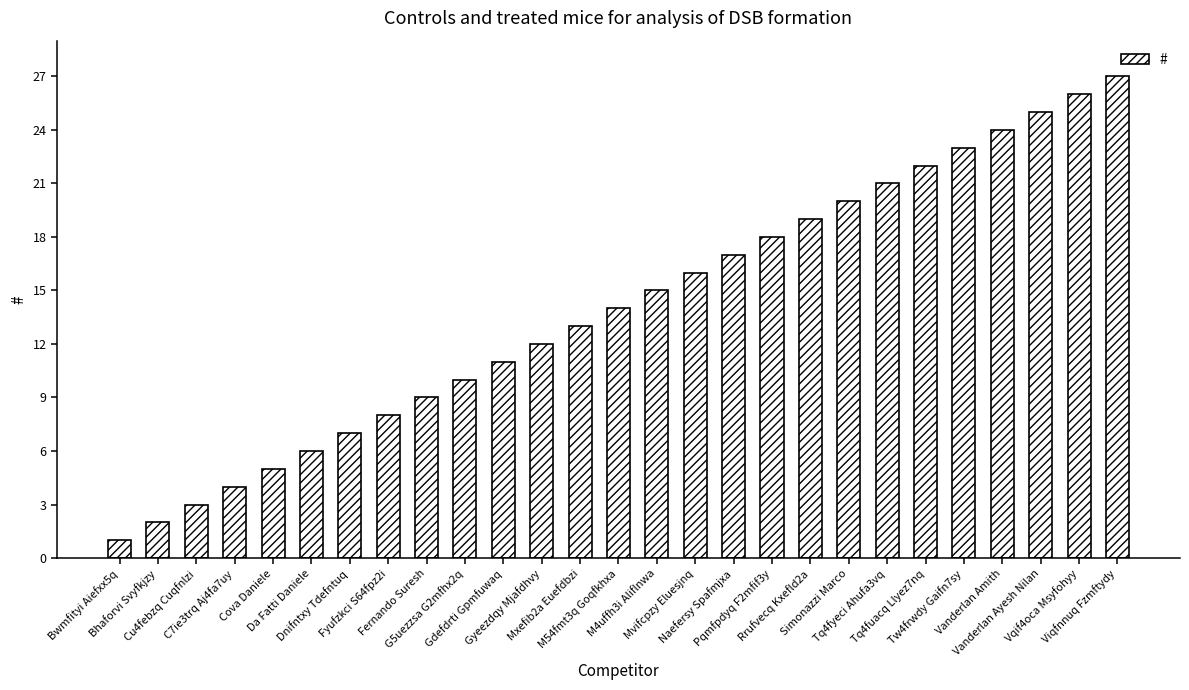

How many bars are there in total?

27